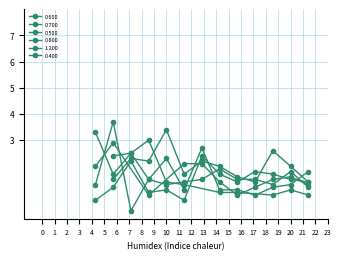

What is the highest value of the 0.800 series?

3.3